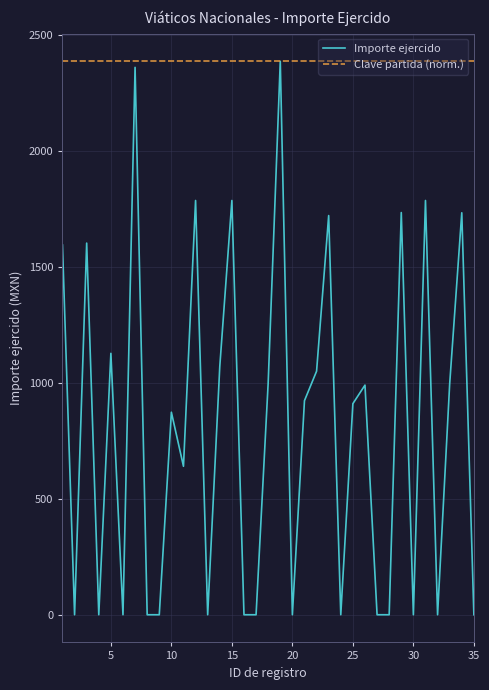

Does the chart display data point markers on the line(s)?

No